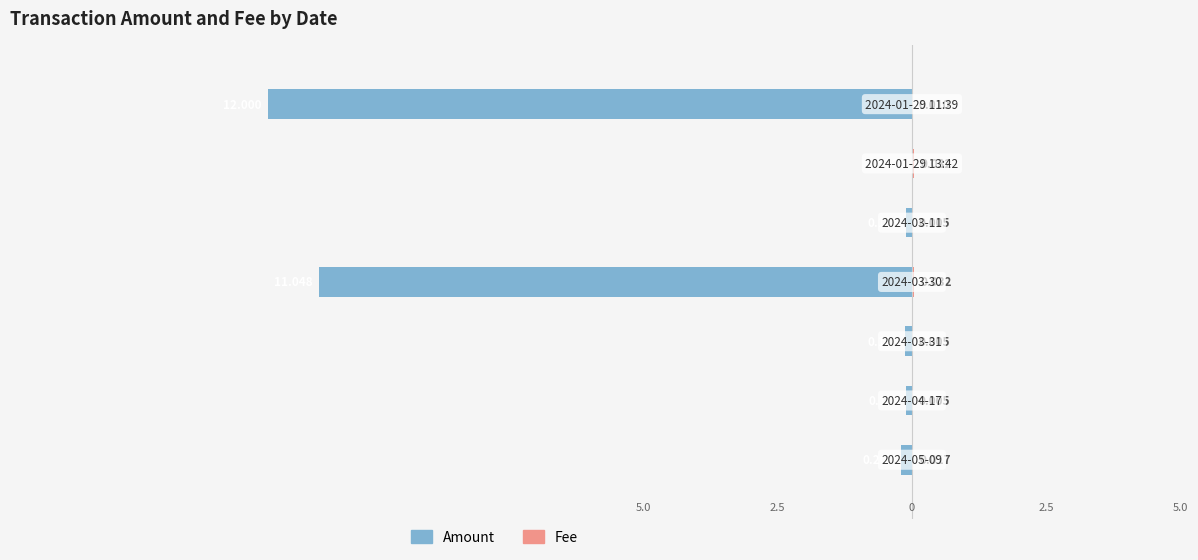

How many categories are shown in the chart?

7